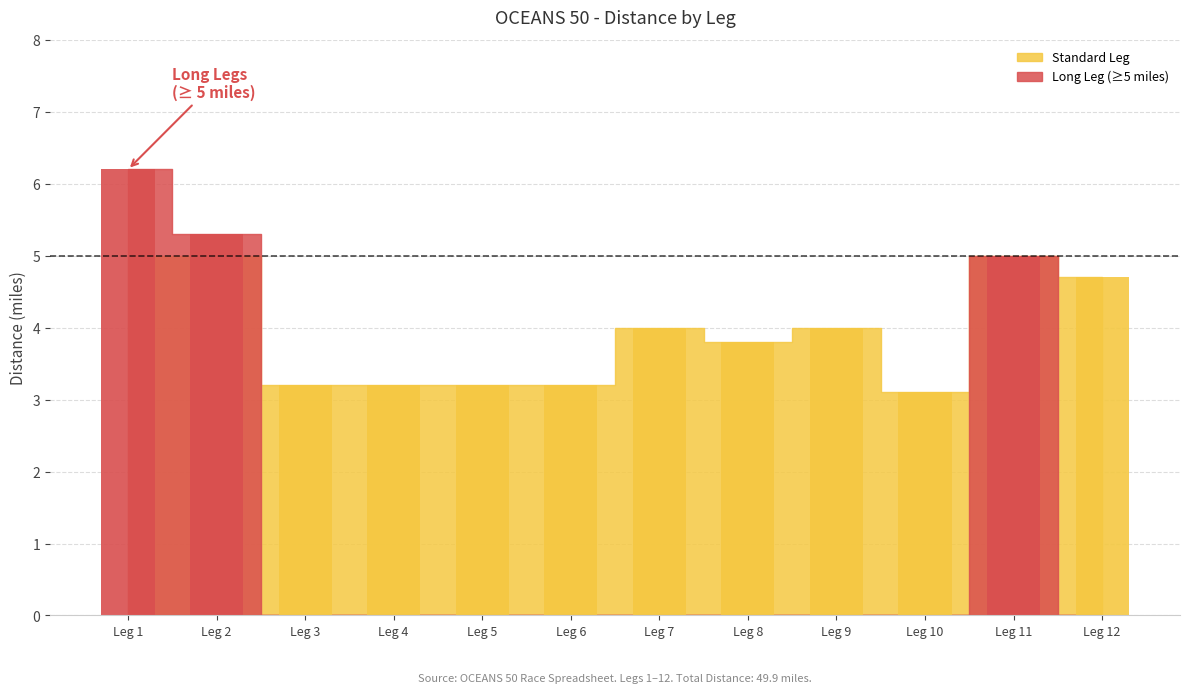

What is the minimum value shown in the chart?

3.1